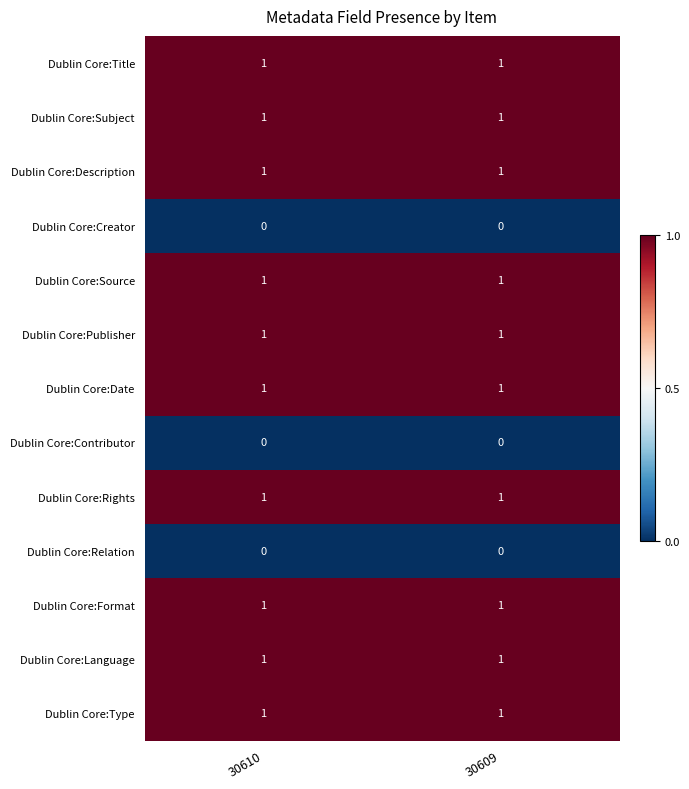

At how many categories does at least one series exceed 0?

2